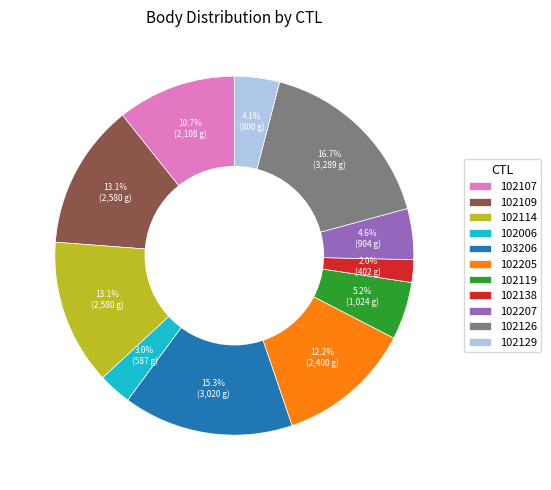

True or false: 102138 accounts for 12% of the total.

False